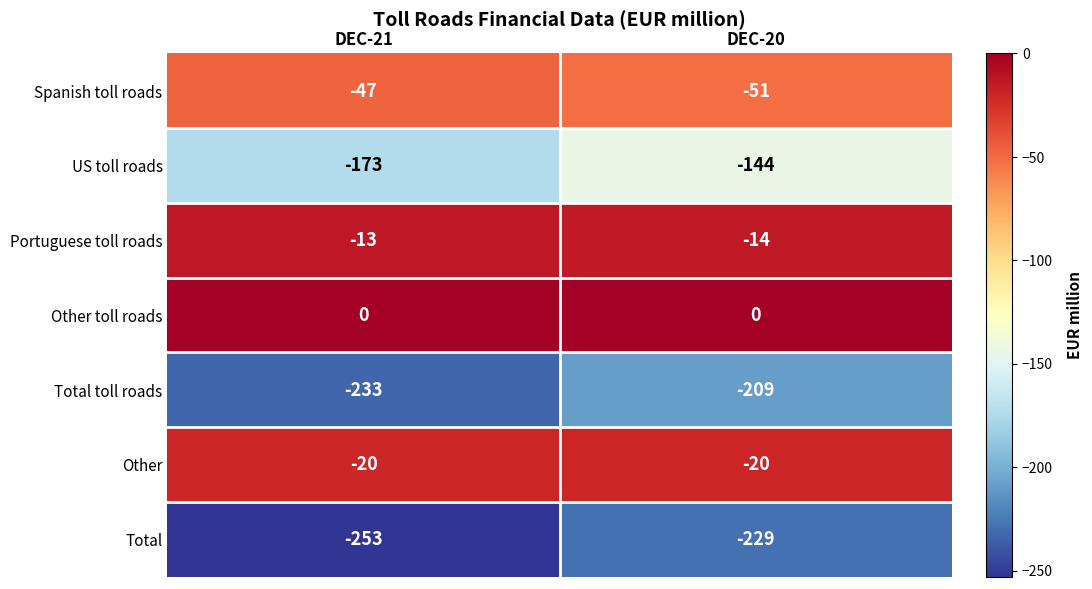

What value does the Total toll roads series have at DEC-21?

-233